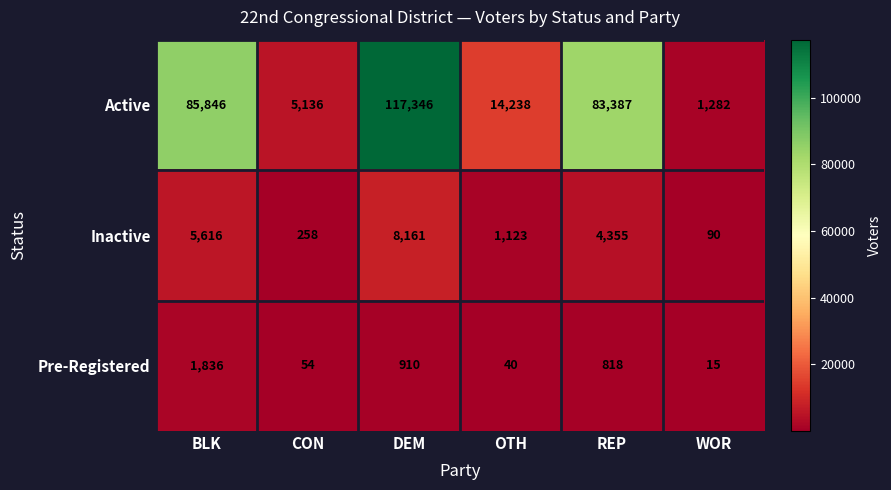

What is the greatest value displayed?

117346